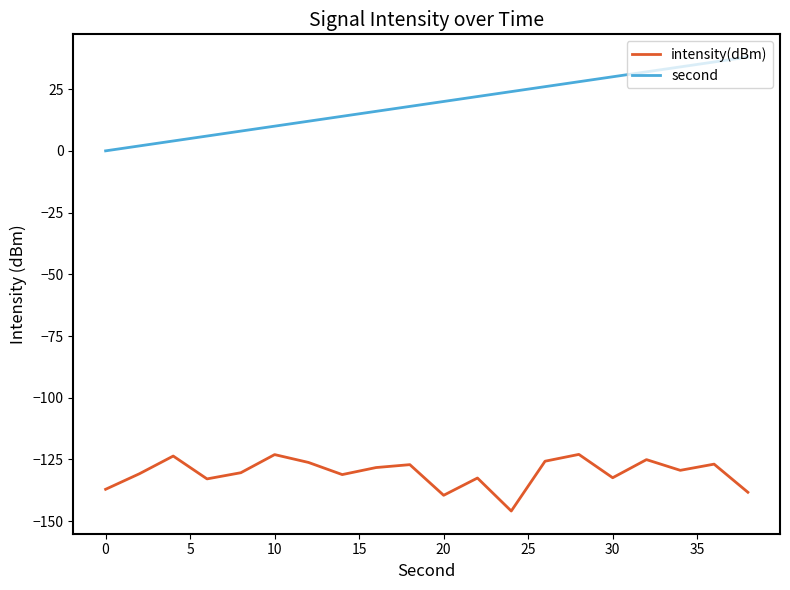

Which series has the largest total across all categories?

second